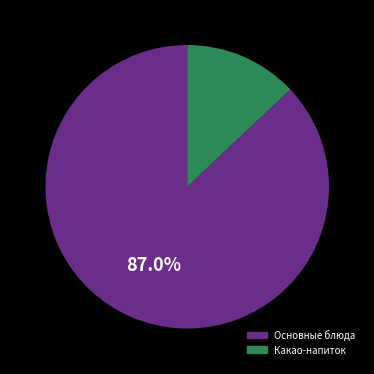

Is there any slice that represents more than half of the pie?

Yes